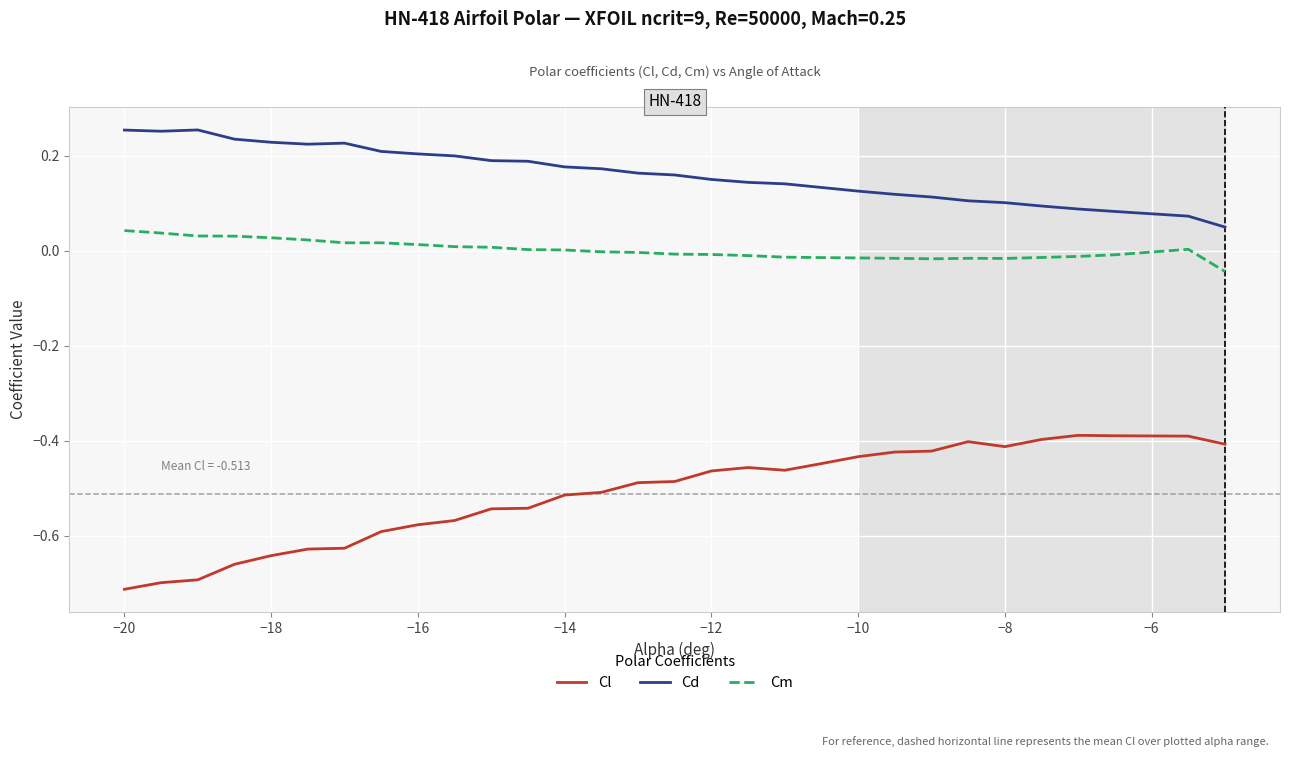

List the series in order of their overall mean, highest first.

Cd, Cm, Cl